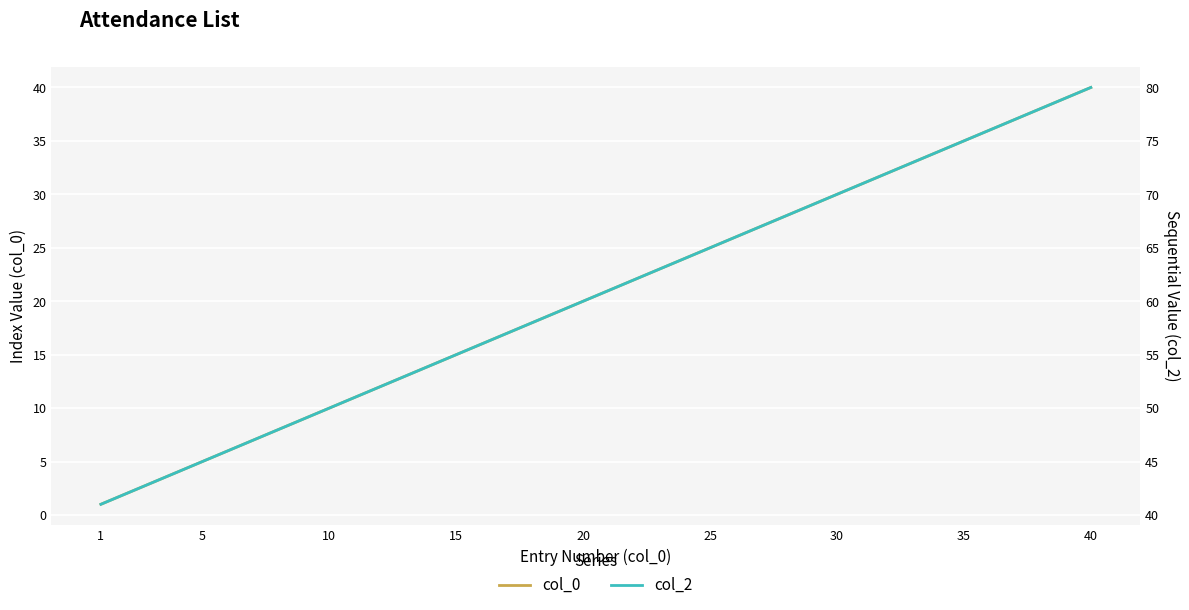

What is the minimum value shown in the chart?

1